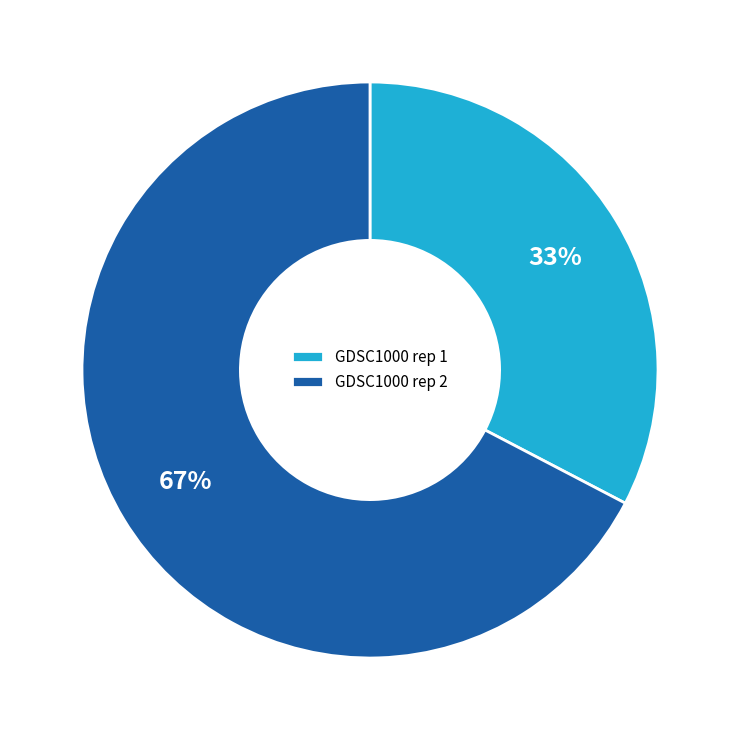

Is the sum of GDSC1000 rep 1 and GDSC1000 rep 2 greater than half?

Yes